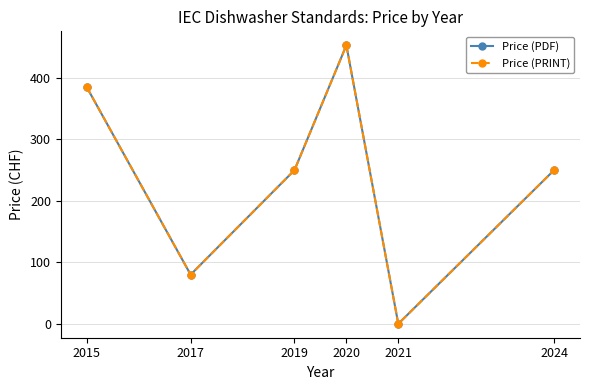

Does the chart have visible grid lines?

Yes